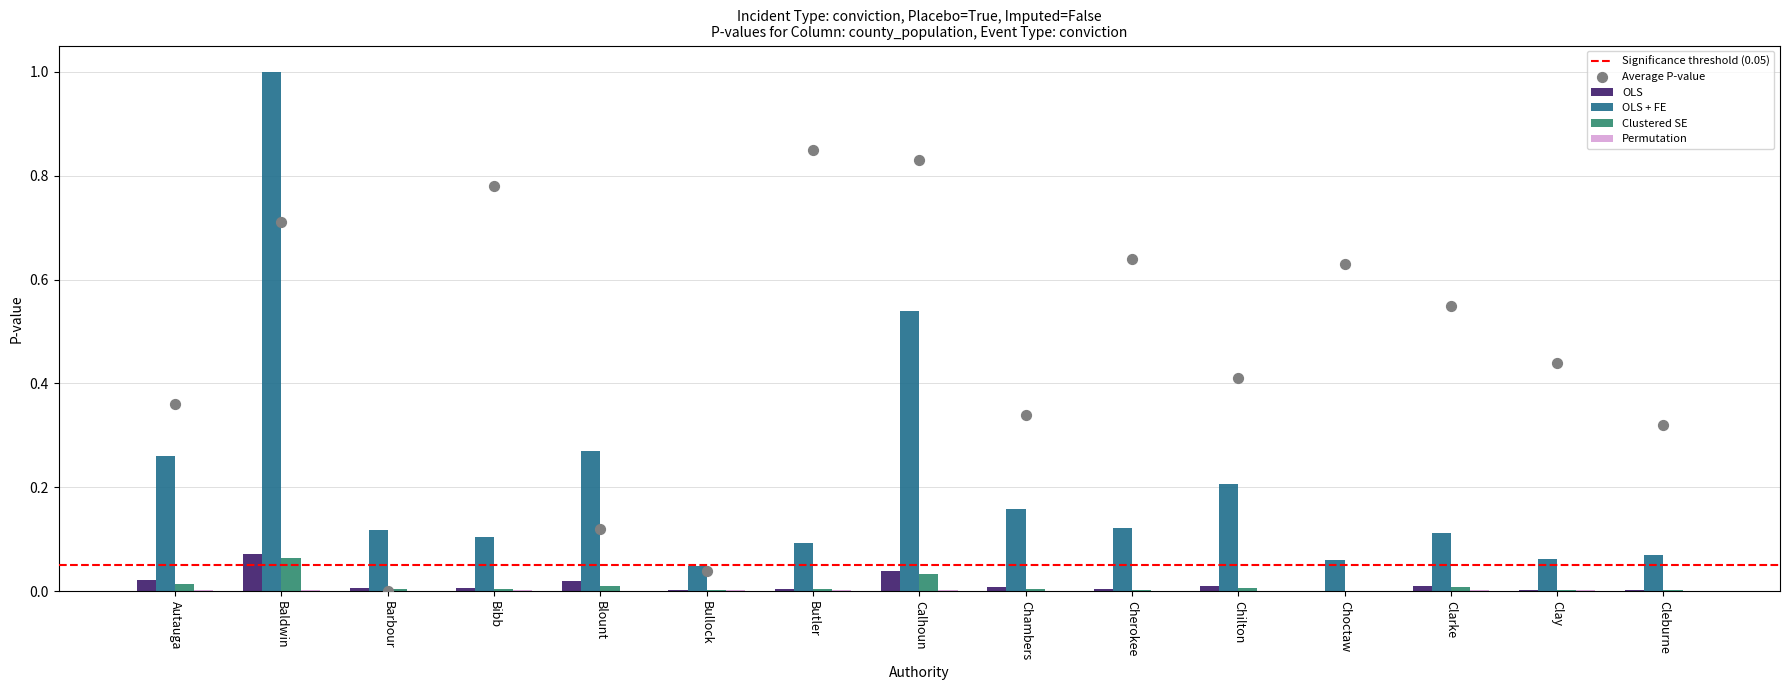

Which series has the widest spread of Y values?

OLS + FE